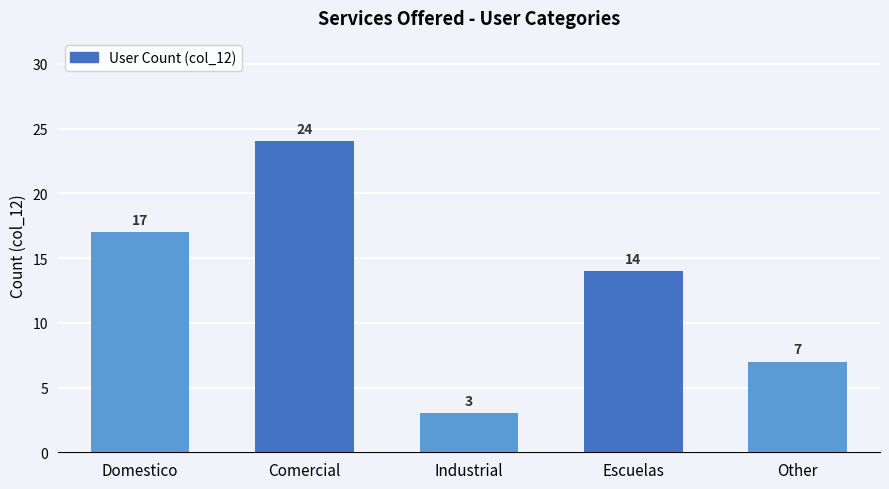

At which category does the chart reach its peak across all series?

Comercial